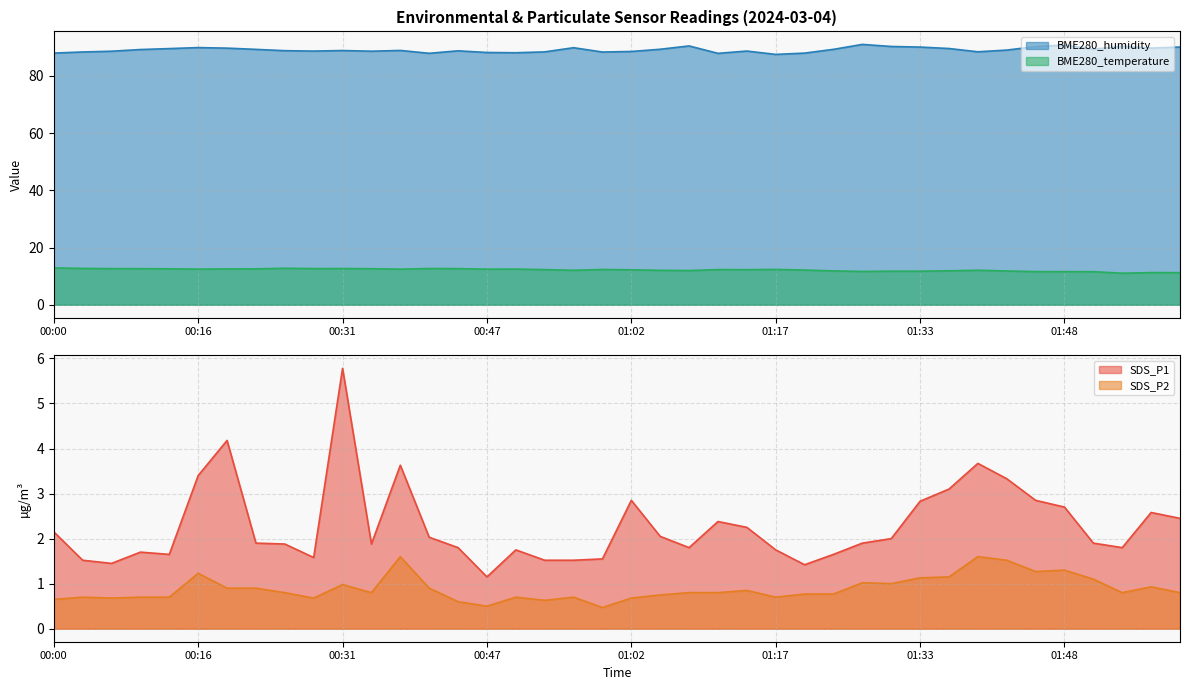

Which series has the widest spread of values?

SDS_P1